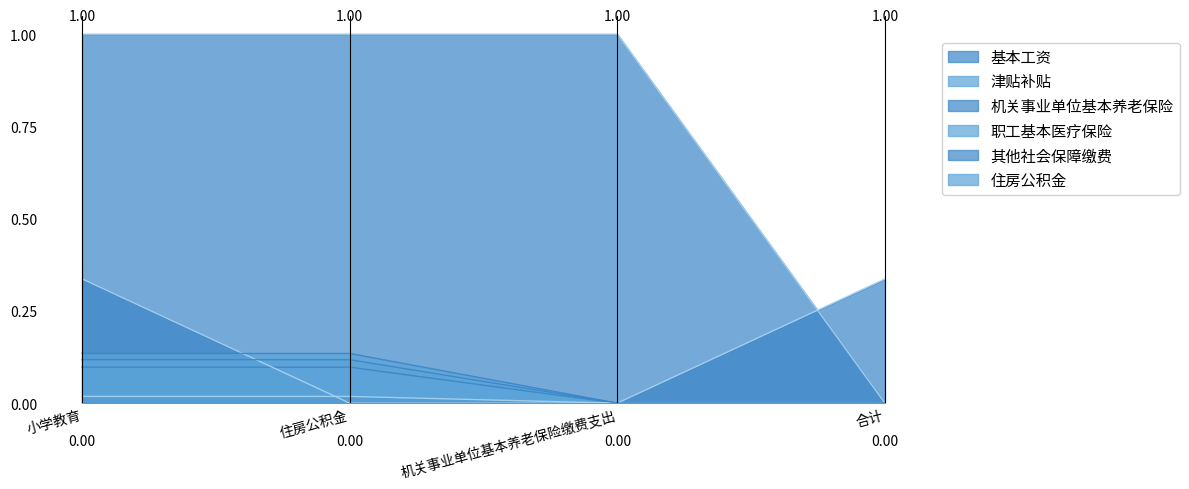

What is the label of the 4th point from the left?

合计